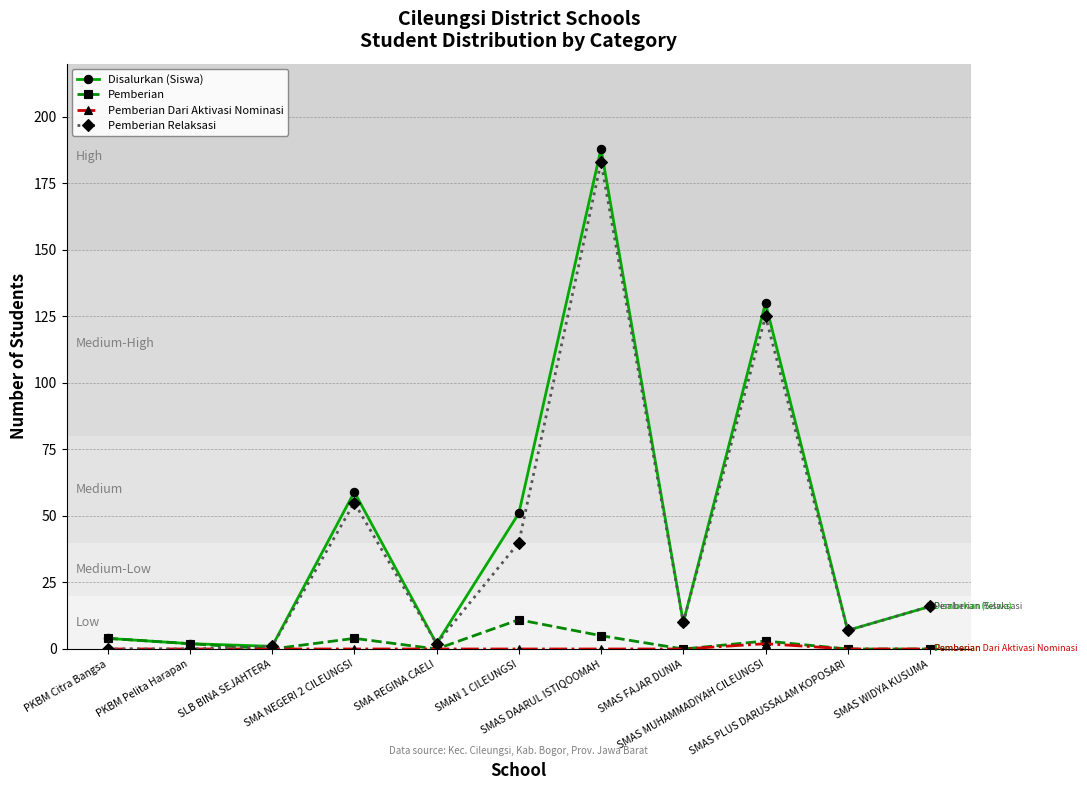

Which series has the widest spread of values?

Disalurkan (Siswa)